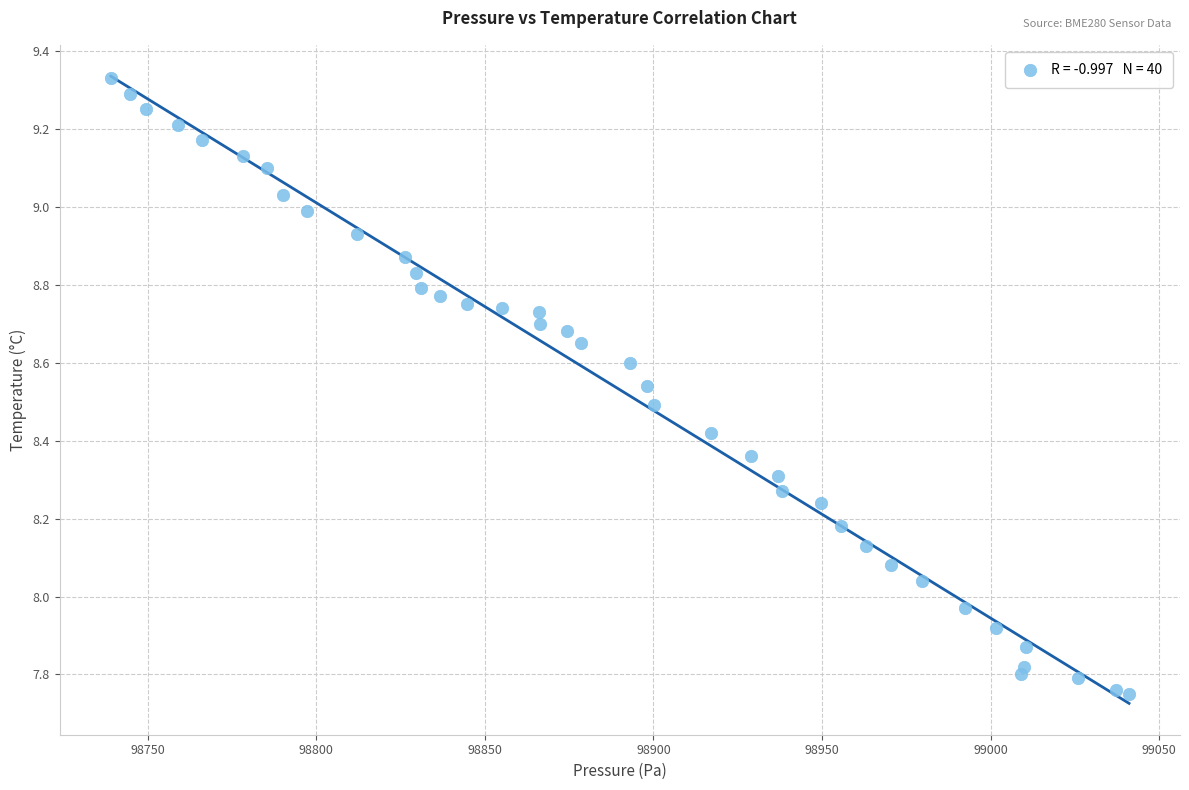

What is the range of Y values (max minus min)?

1.6